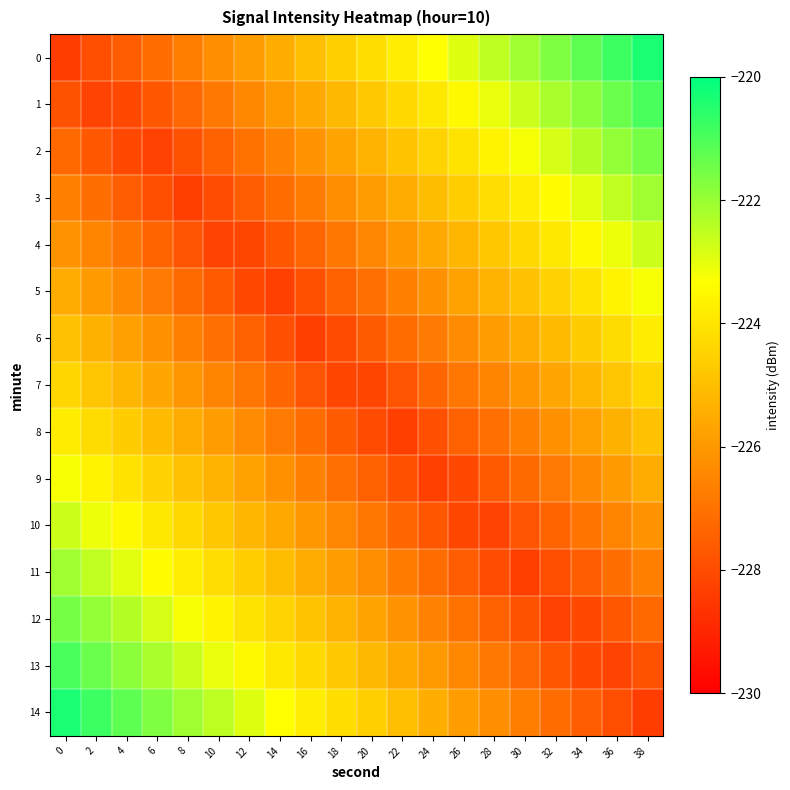

At 6, list the series in order from smallest to largest.

2, 3, 1, 4, 0, 5, 6, 7, 8, 9, 10, 11, 12, 13, 14